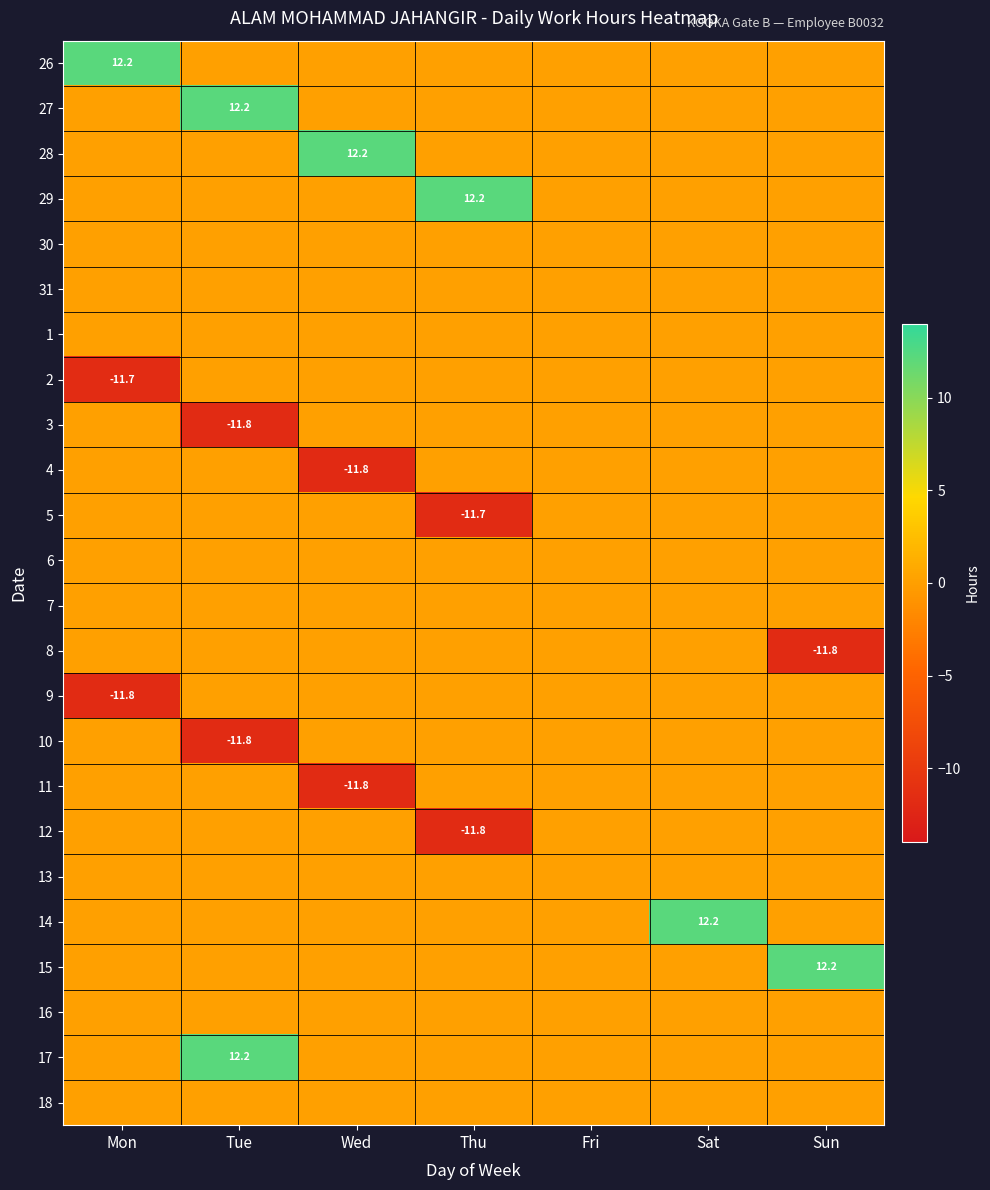

True or false: 14 has a value of 12.2 at Sat.

True